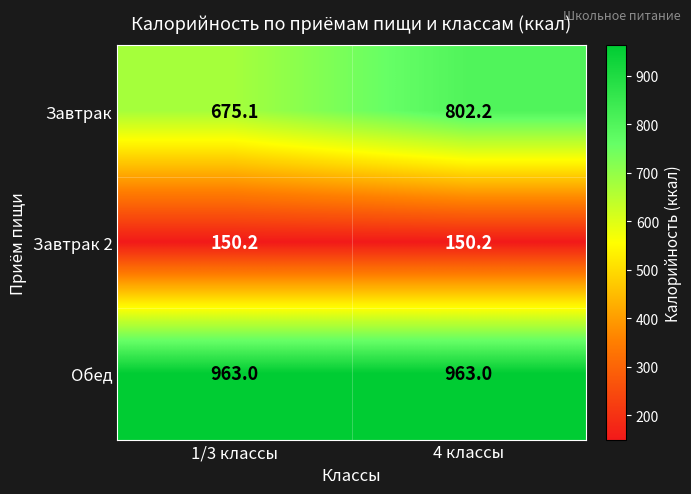

What is the greatest value displayed?

963.0